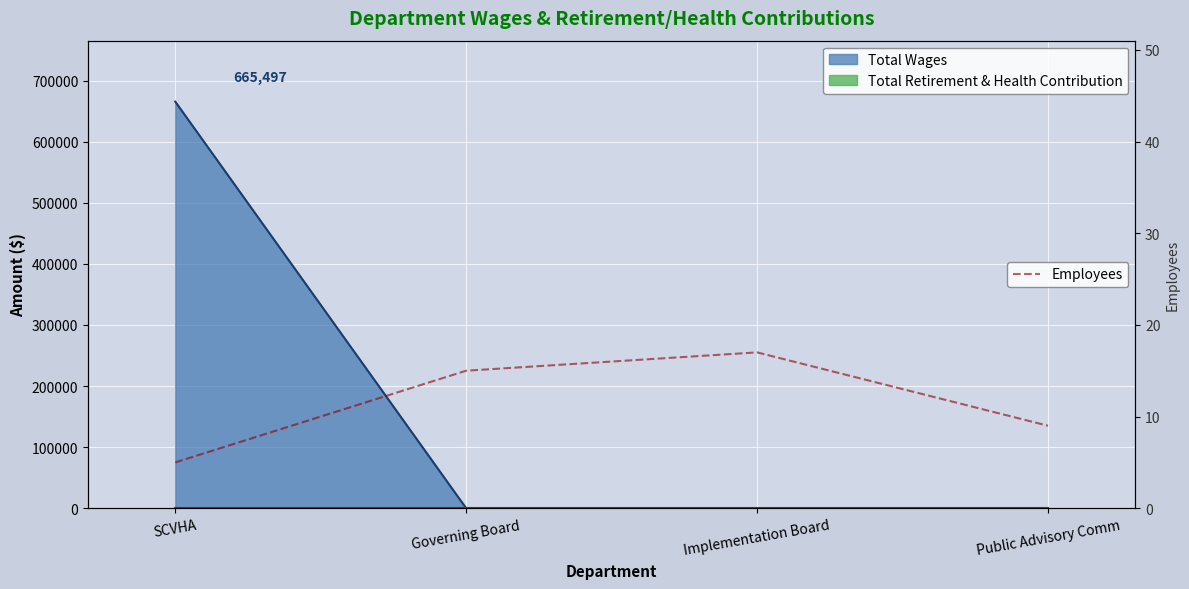

At which label does the data first exceed 15?

Implementation Board